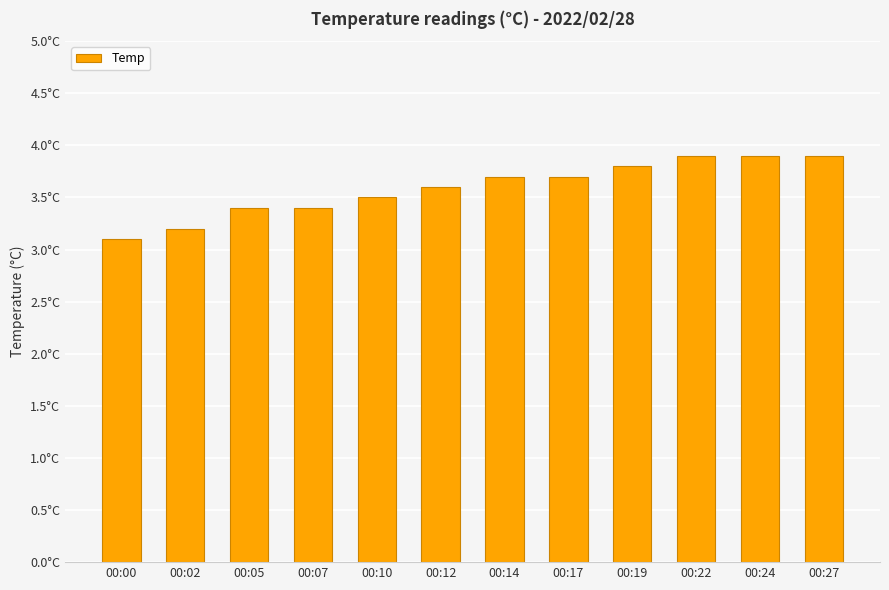

How many values are between 3 and 4?

12